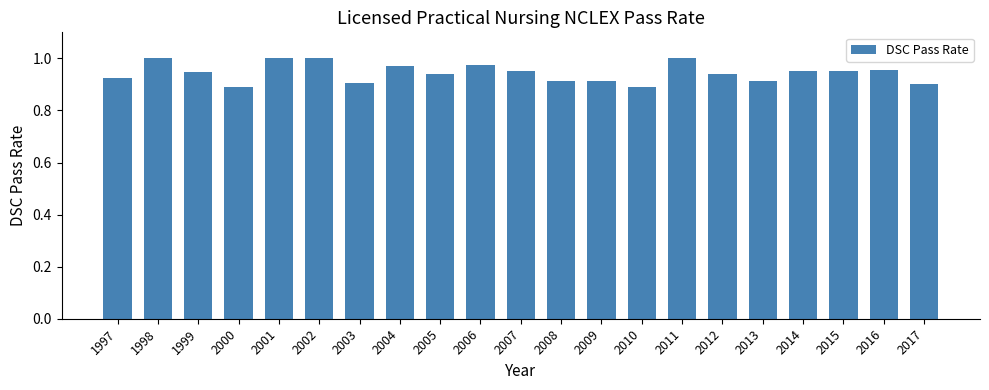

How many distinct data groups are displayed?

1